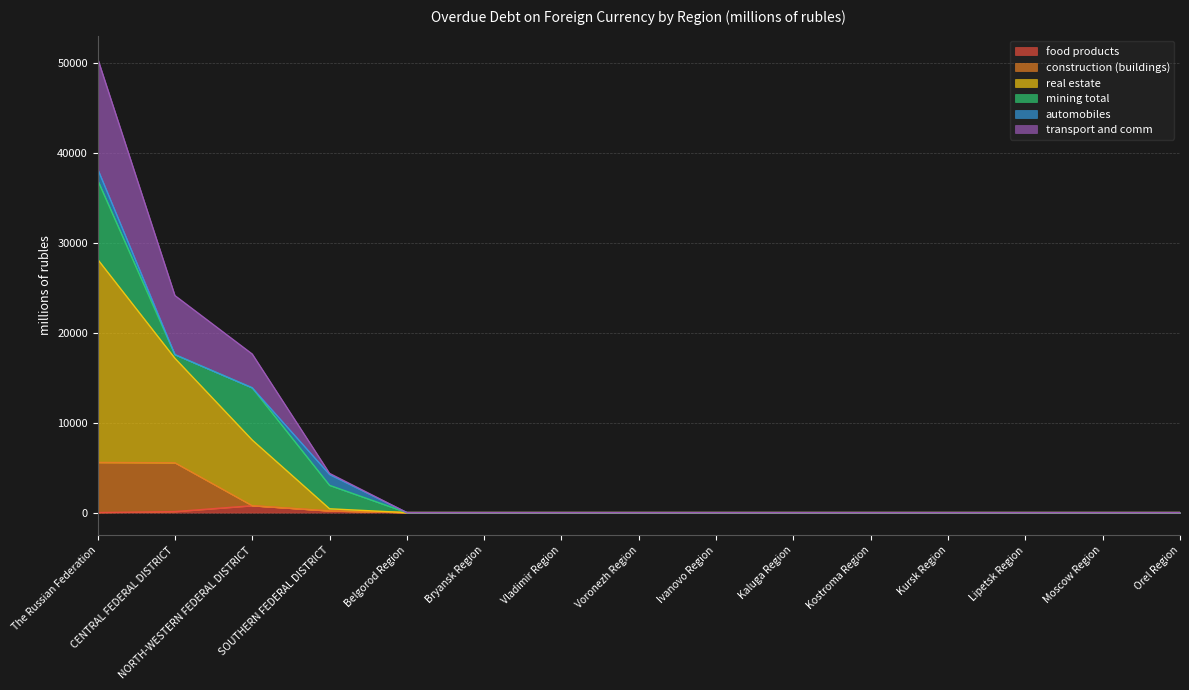

How many lines are shown in the chart?

6